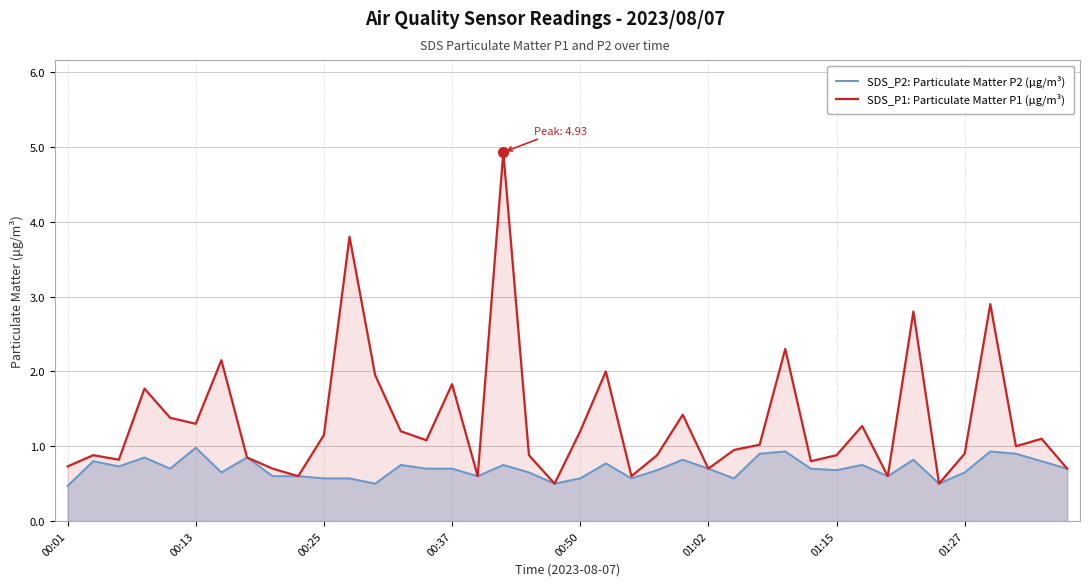

List the series in order of their overall mean, lowest first.

SDS_P2: Particulate Matter P2 (μg/m³), SDS_P1: Particulate Matter P1 (μg/m³)